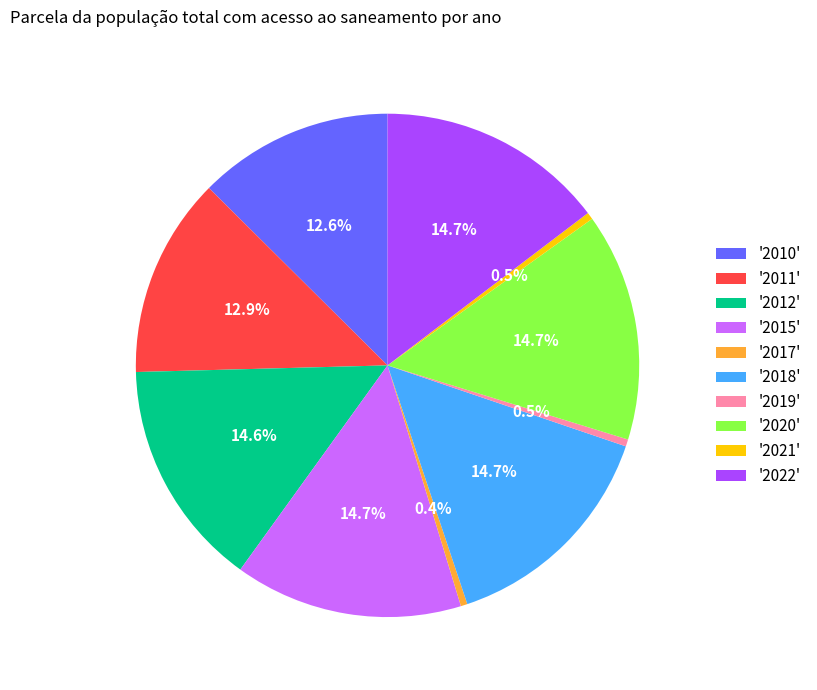

What portion of the pie excludes '2010'?

87.4%